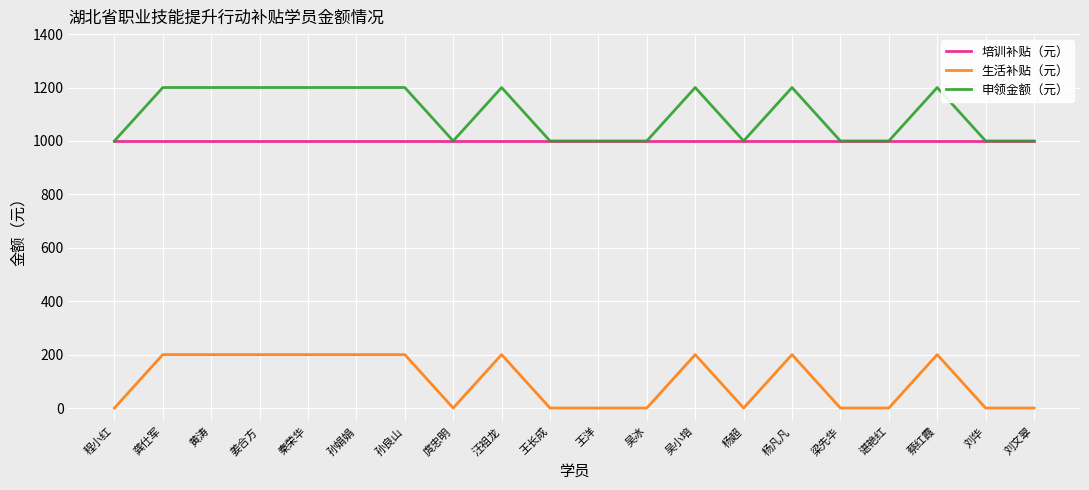

What is the total value across all series at 吴冰?

2000